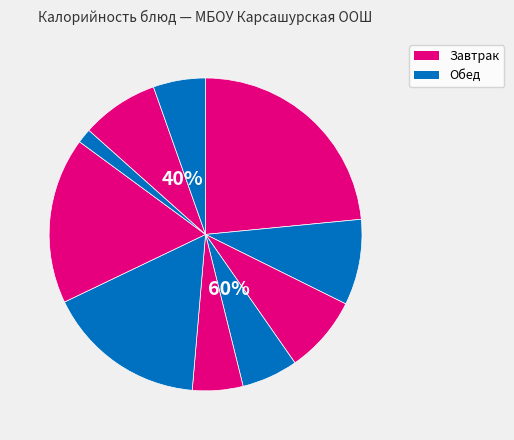

Count the number of slices in the pie.

10